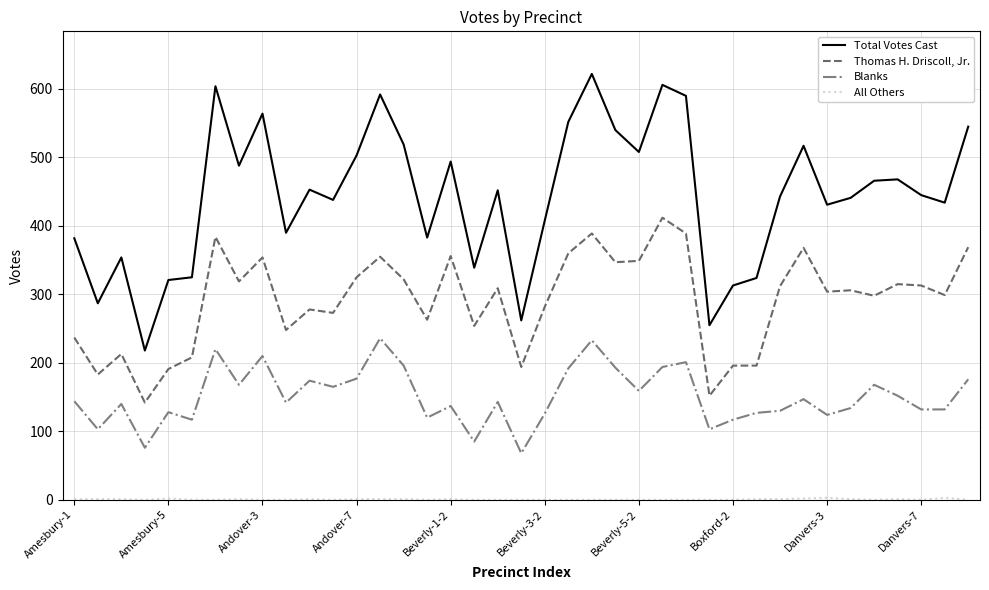

Which series has the largest range (max minus min)?

Total Votes Cast